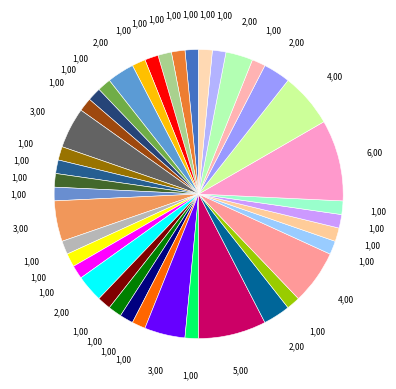

To the nearest percent, what is the difference between the largest and smallest slice percentages?

8%